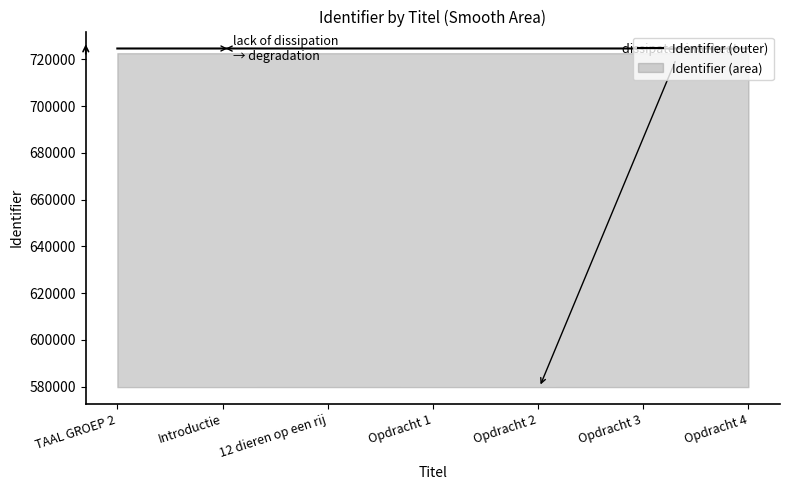

Reading right to left, list all the values displayed in this chart.

Opdracht 4=724714	Opdracht 3=724713	Opdracht 2=724712	Opdracht 1=724711	12 dieren op een rij=724715	Introductie=724710	TAAL GROEP 2=724709